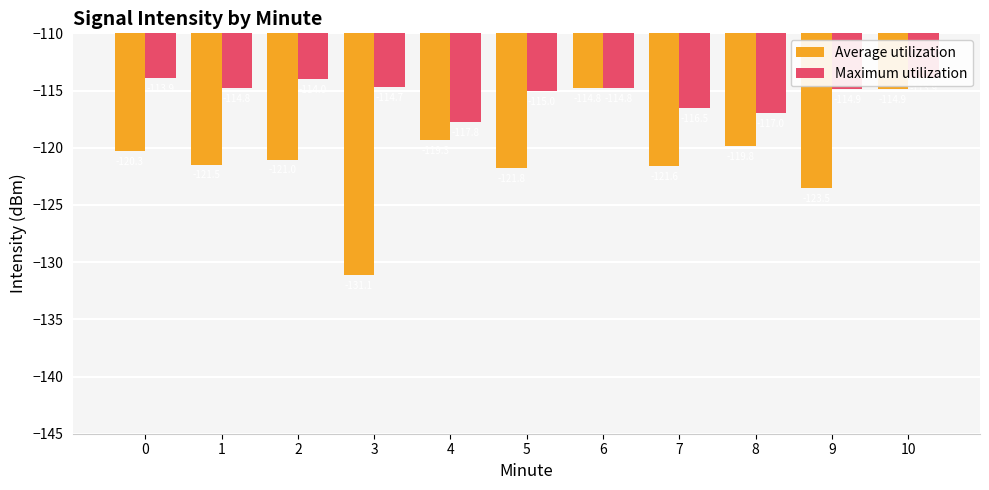

Reading right to left, what are all the values shown in this chart?

Average utilization: -114.9	-123.5	-119.8	-121.6	-114.8	-121.8	-119.3	-131.1	-121.0	-121.5	-120.3
Maximum utilization: -113.9	-114.9	-117.0	-116.5	-114.8	-115.0	-117.8	-114.7	-114.0	-114.8	-113.9